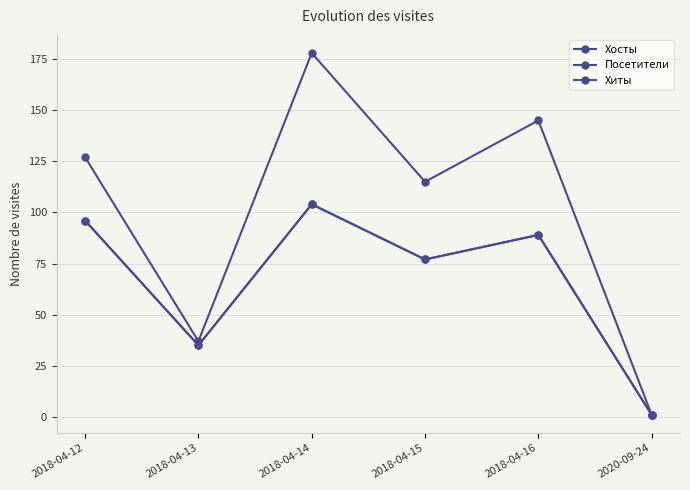

What is the spread (max minus min) of values at 2018-04-12?

31